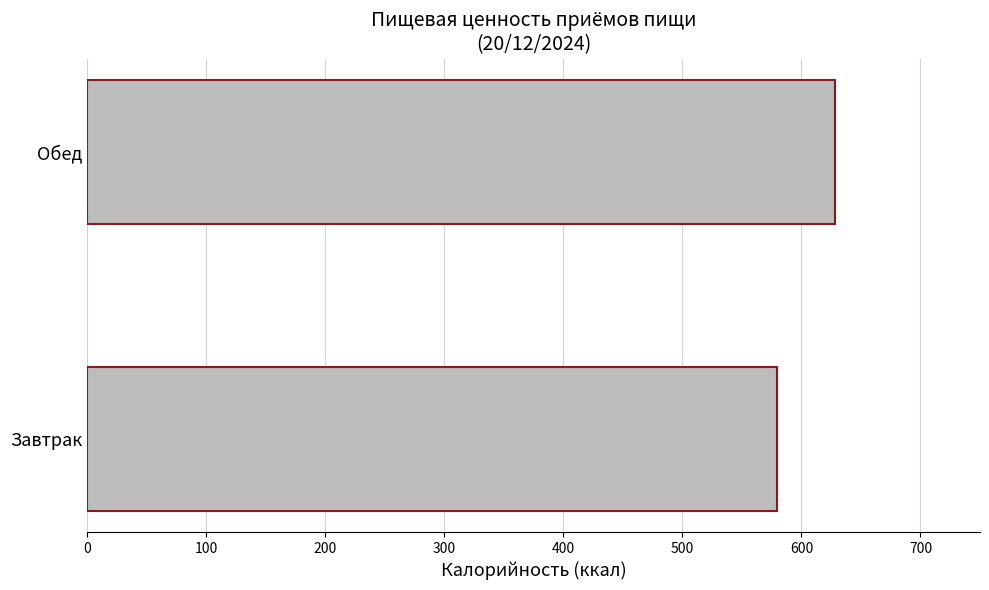

True or false: the data shows 579.4 at Завтрак.

True